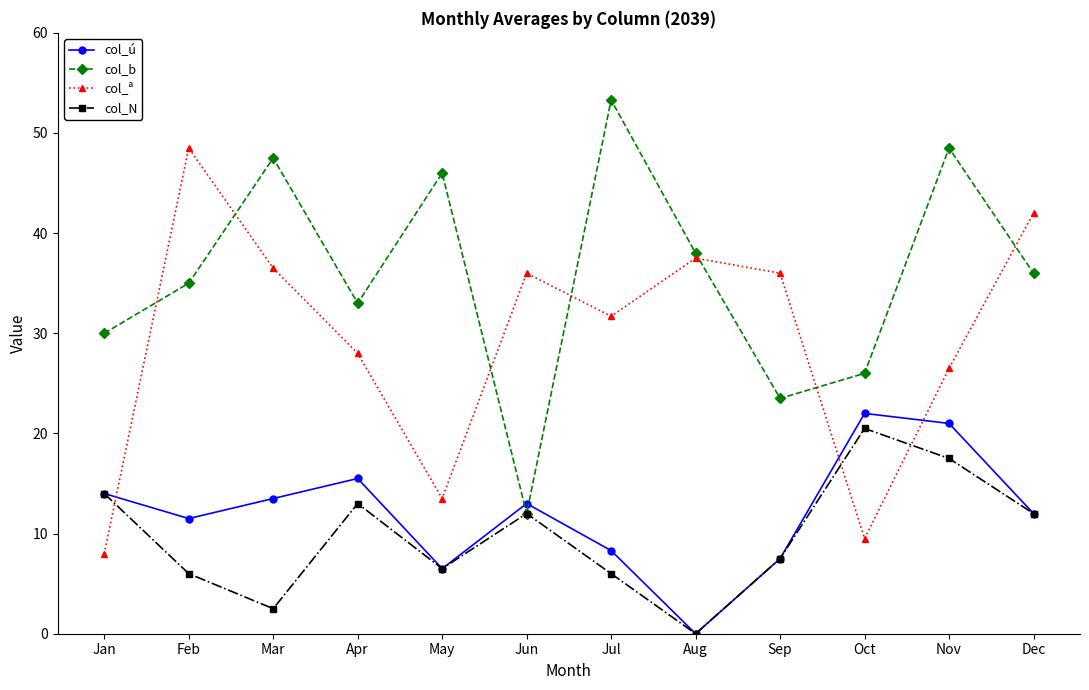

What is the average value of the col_ú series?

12.1